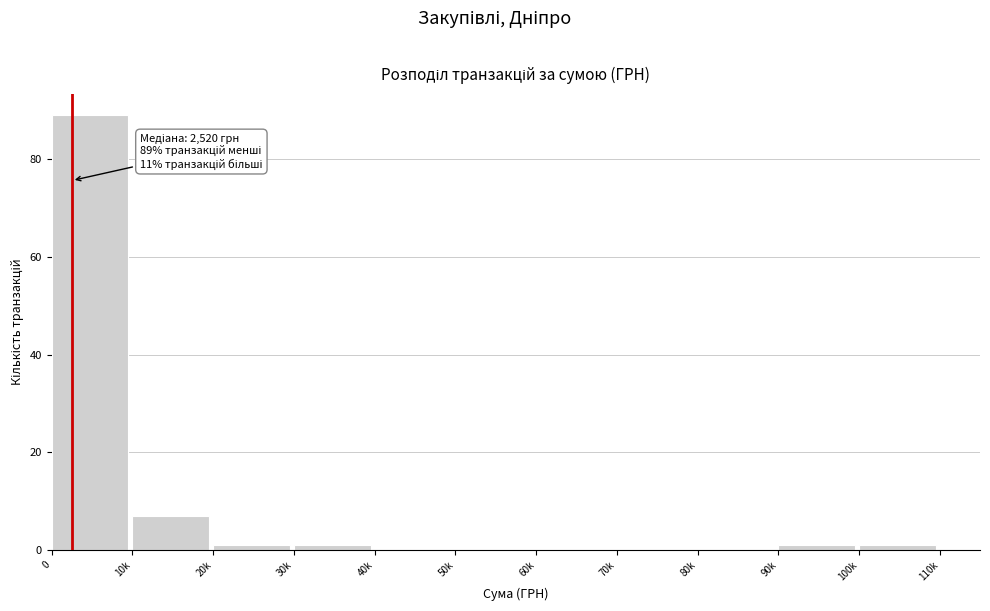

Reading left to right, extract all data points from this chart.

0=89	10k=7	20k=1	30k=1	40k=0	50k=0	60k=0	70k=0	80k=0	90k=1	100k=1